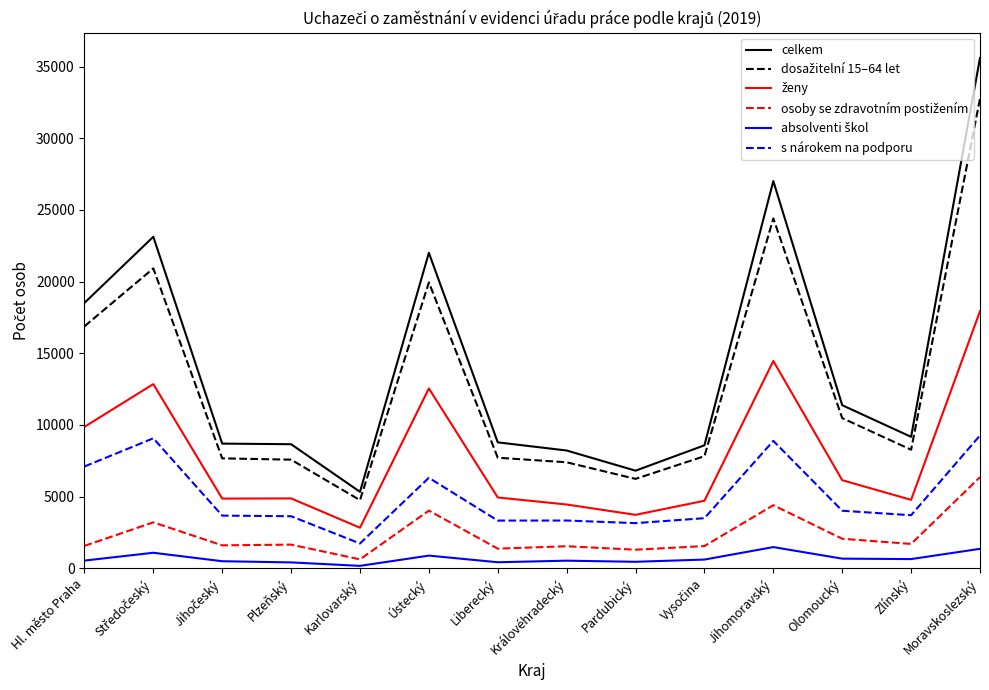

The value of celkem at Ústecký is 22007. True or false?

True